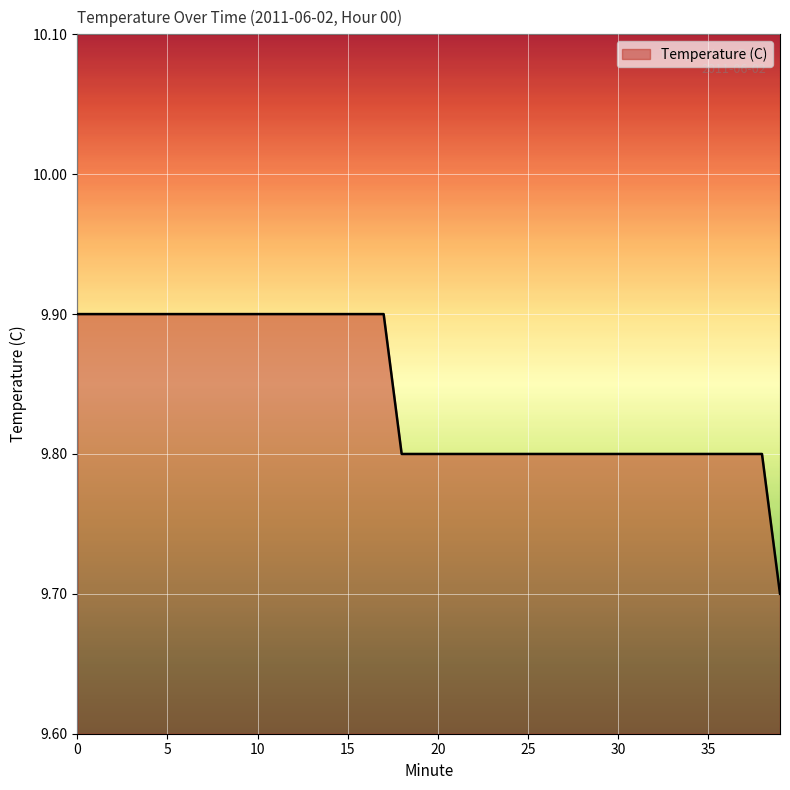

Does the chart display data point markers on the line(s)?

No